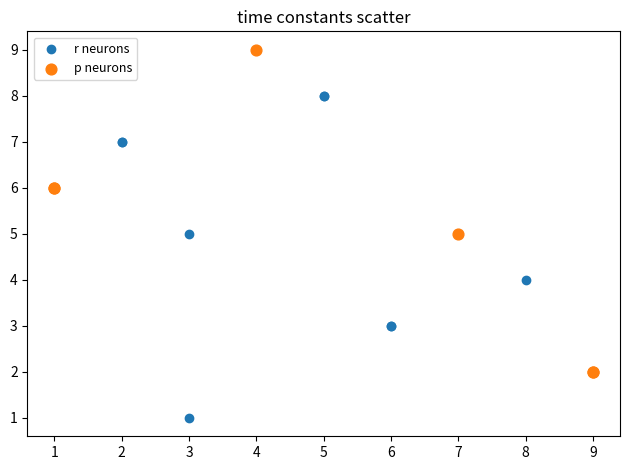

Which series reaches the minimum Y coordinate?

r neurons